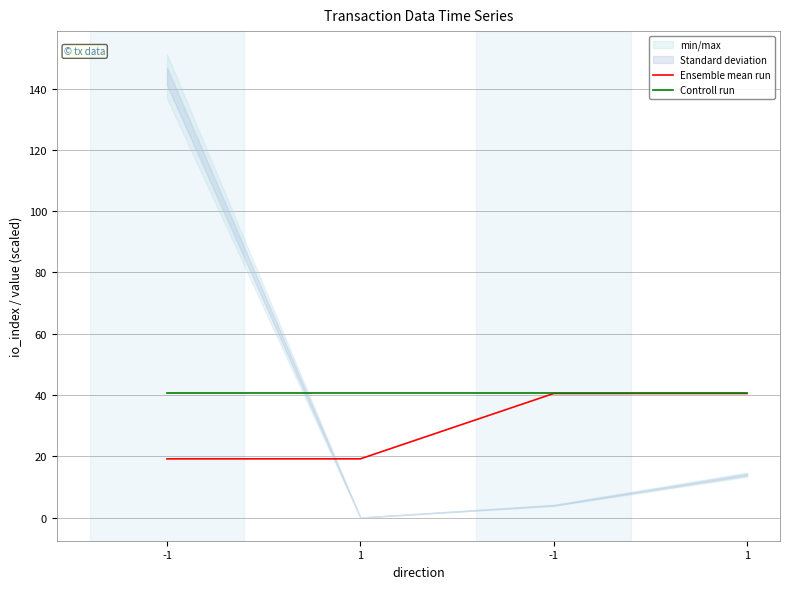

True or false: Ensemble mean run and Controll run cross at least once.

False